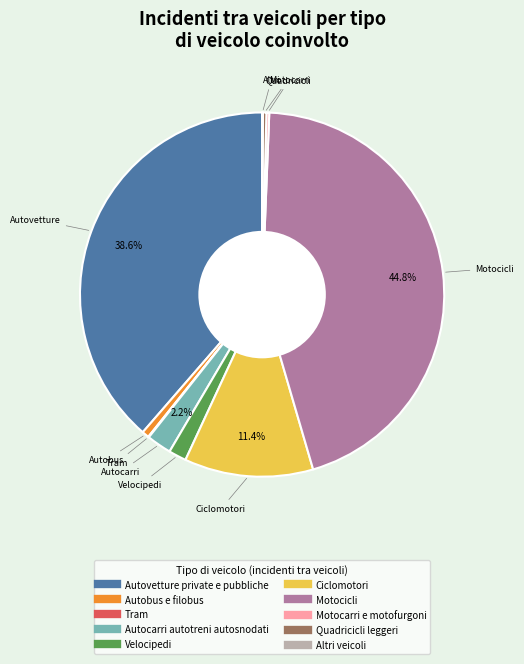

To the nearest percent, what portion does Velocipedi represent?

2%